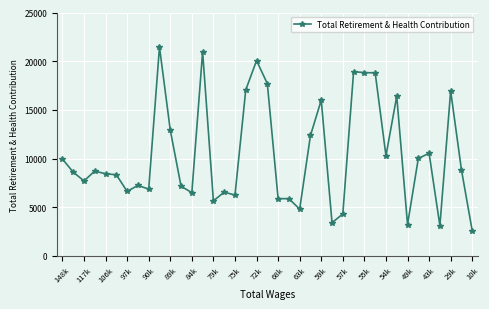

What is the difference between the maximum and second lowest values?

18355